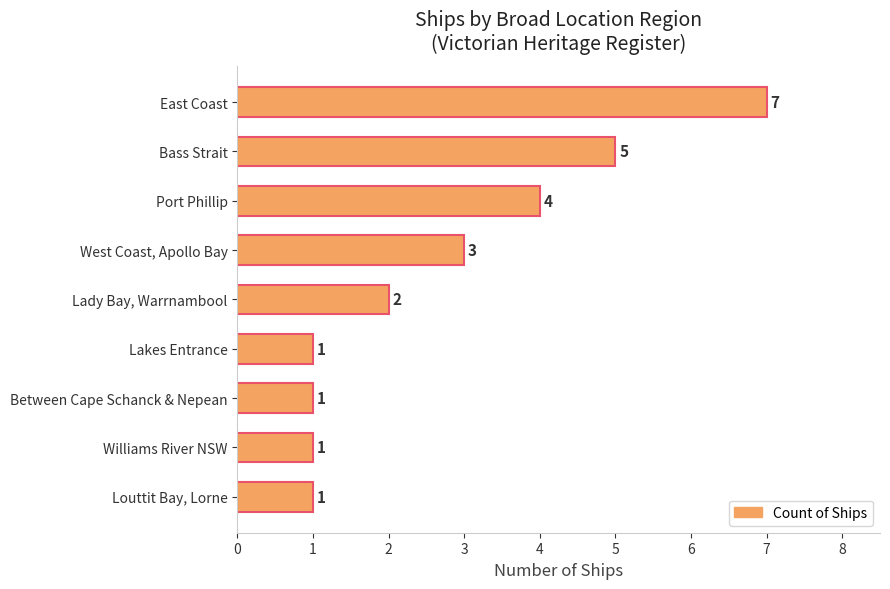

Count the values in the range 1 to 4.

7